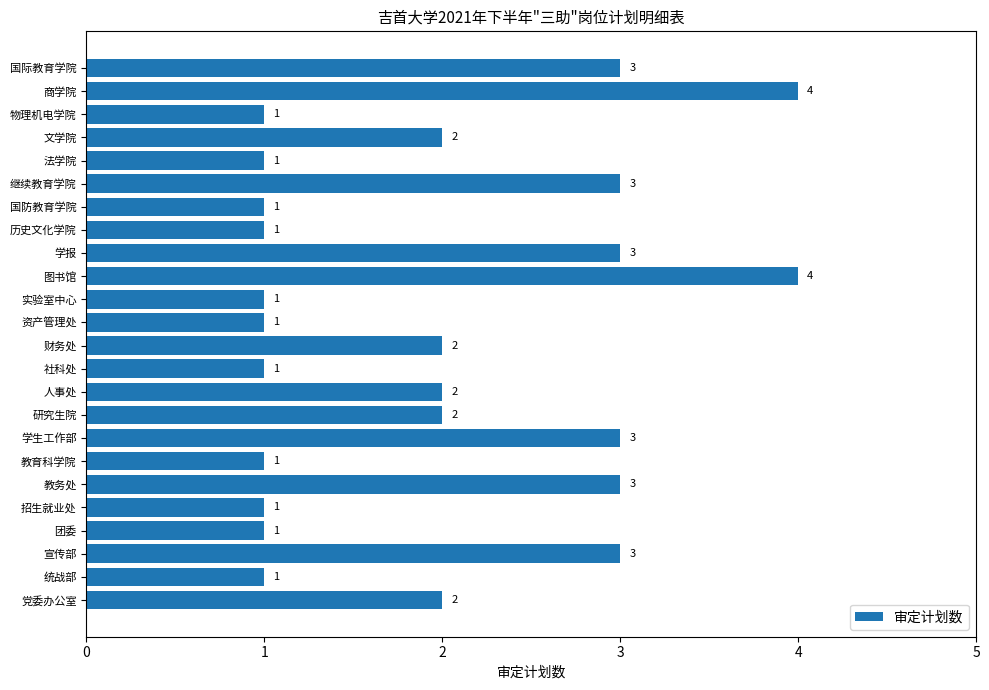

What is the smallest value displayed?

1